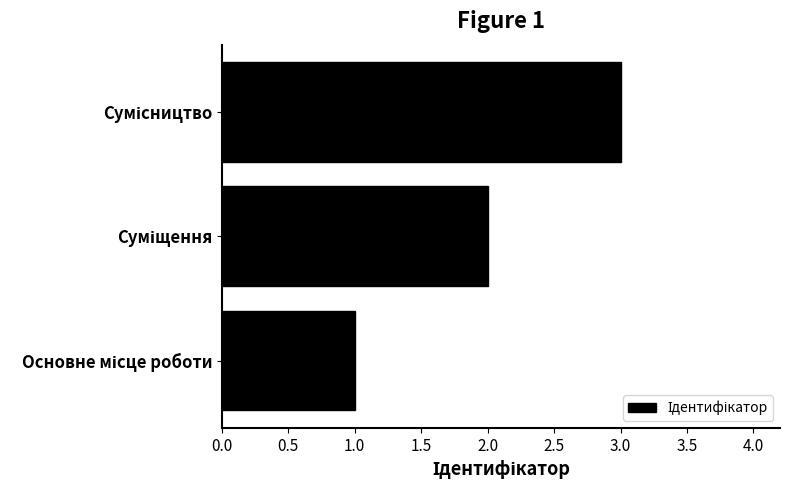

How many bars are there in total?

3